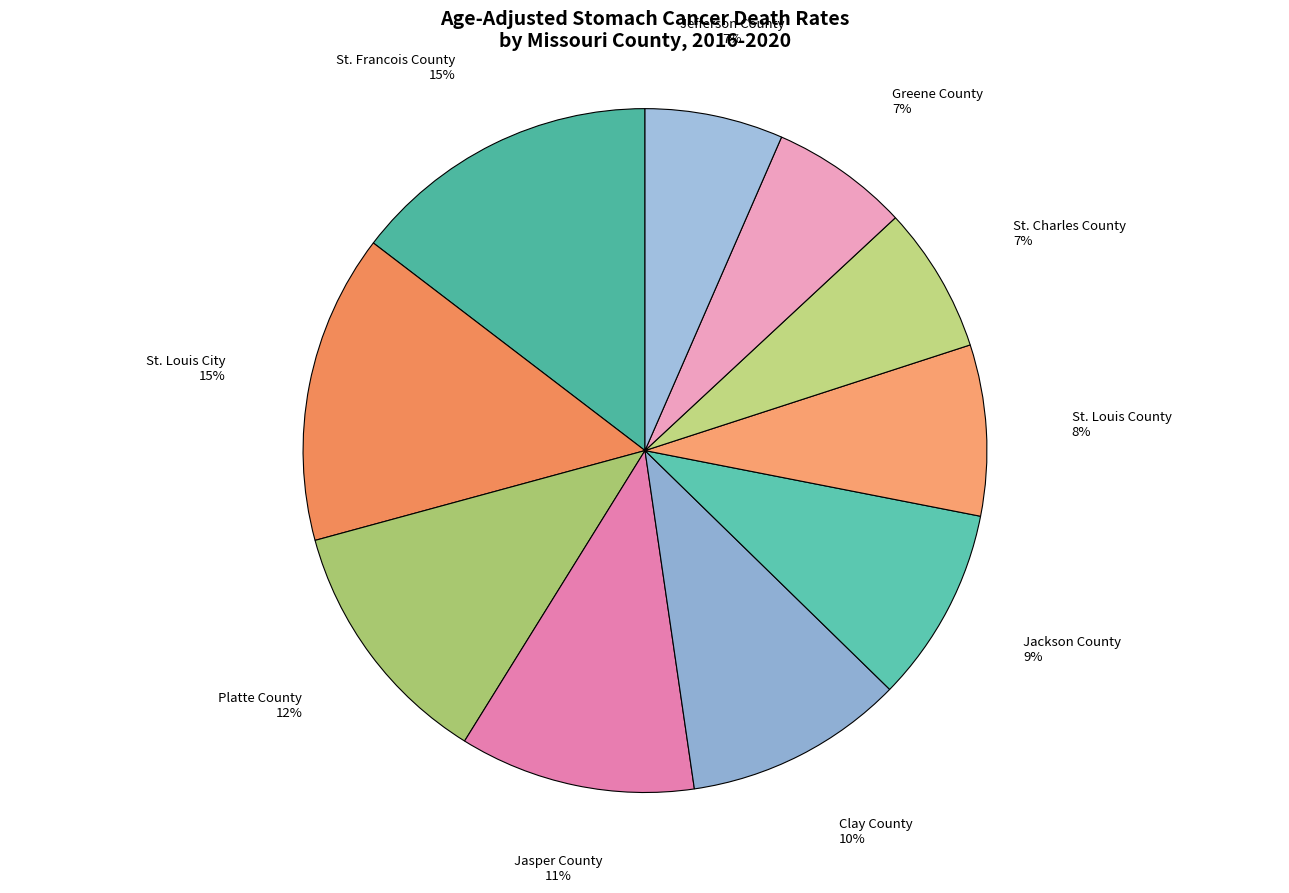

How many segments does this pie chart have?

10